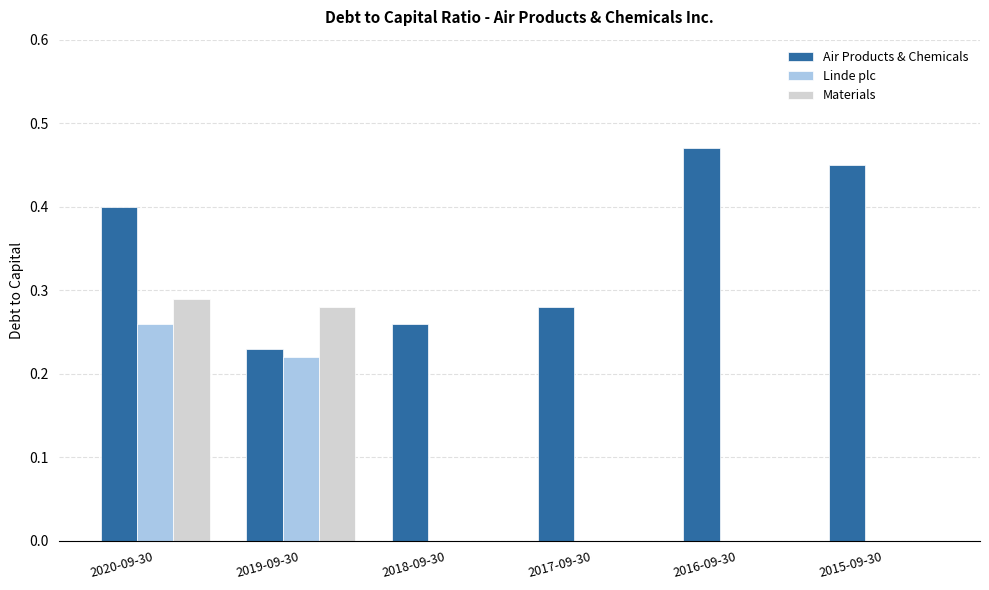

The Materials series shows -0.1 at 2017-09-30. True or false?

False